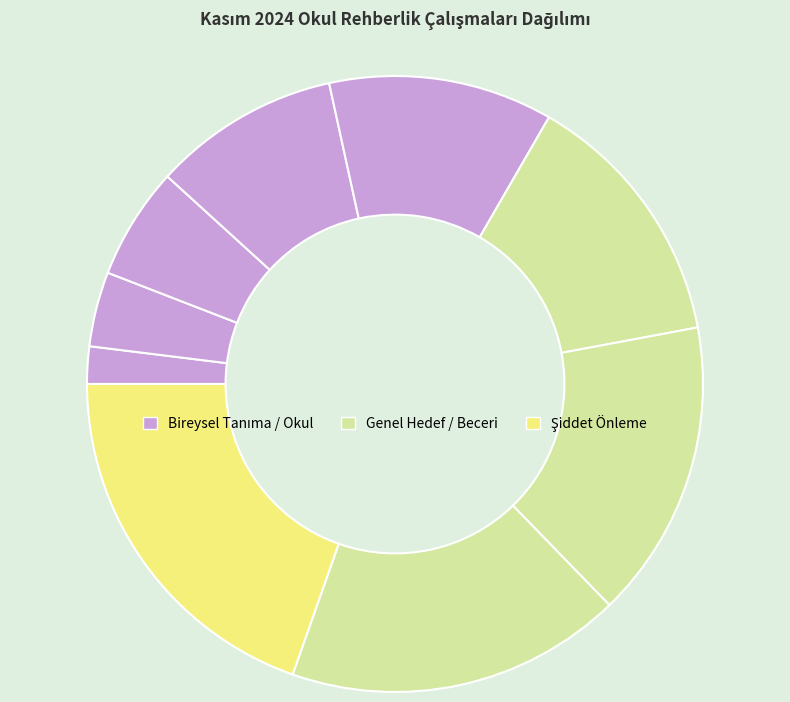

How many slices are in this pie chart?

9